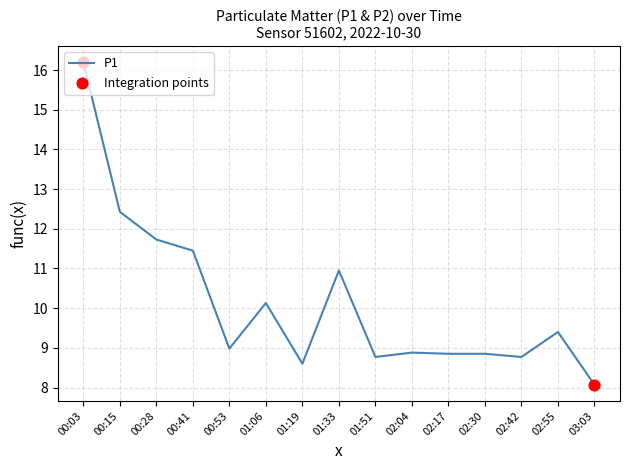

What is the change in value from 01:19 to 02:42?

+0.2